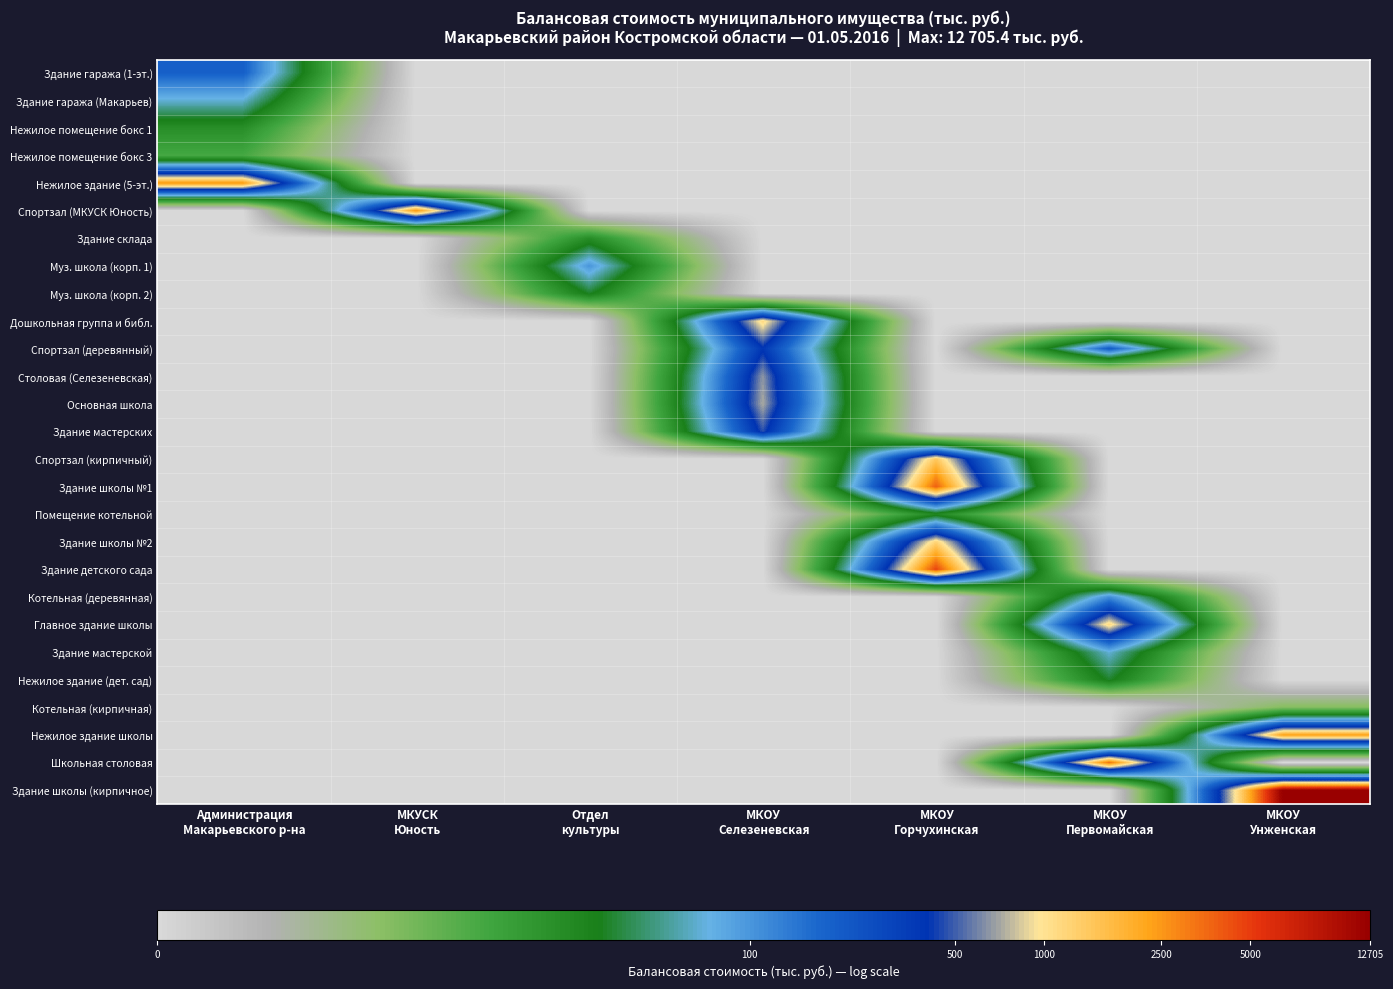

At which category is the sum across all series the highest?

МКОУ
Горчухинская